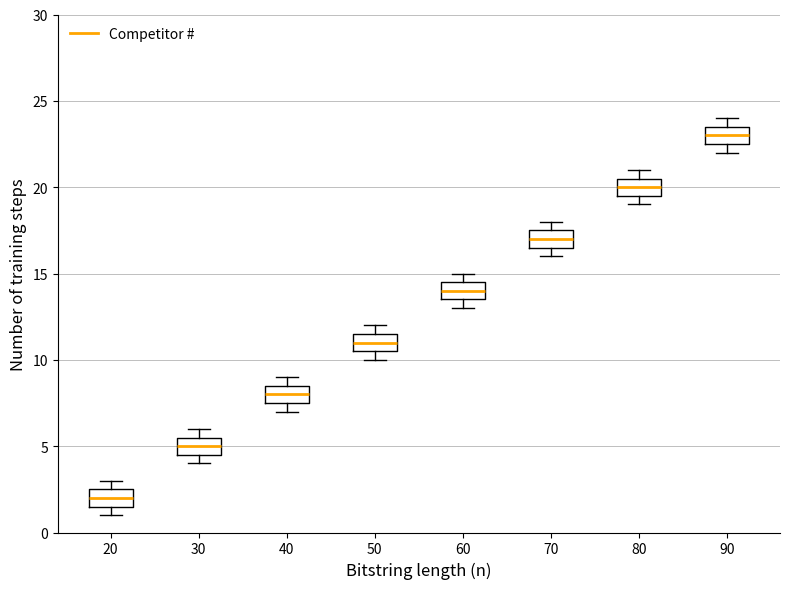

Reading left to right, transcribe this box plot: for each box, give where its median line is, the range the box spans, and where its two whiskers end, as read against the y-axis. The values are not printed on the chart, so give them approximately, as read against the axis.

20: median 2.0, box 1.5 to 2.5, whiskers 1.0 to 3.0
30: median 5.0, box 4.5 to 5.5, whiskers 4.0 to 6.0
40: median 8.0, box 7.5 to 8.5, whiskers 7.0 to 9.0
50: median 11.0, box 10.5 to 11.5, whiskers 10.0 to 12.0
60: median 14.0, box 13.5 to 14.5, whiskers 13.0 to 15.0
70: median 17.0, box 16.5 to 17.5, whiskers 16.0 to 18.0
80: median 20.0, box 19.5 to 20.5, whiskers 19.0 to 21.0
90: median 23.0, box 22.5 to 23.5, whiskers 22.0 to 24.0